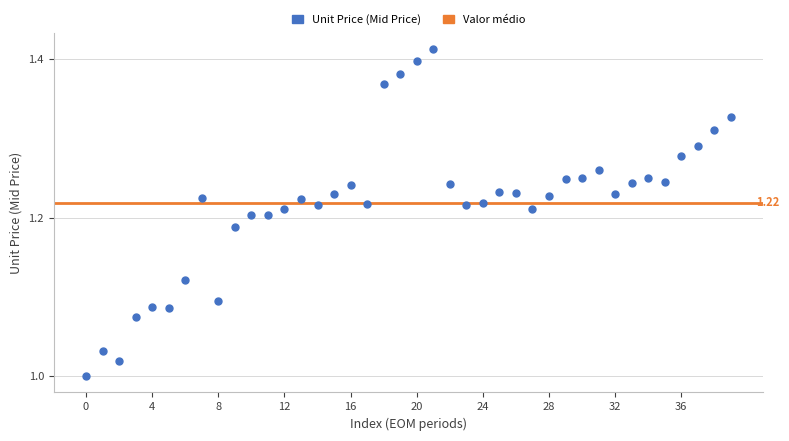

What is the range of Y values (max minus min)?

0.4